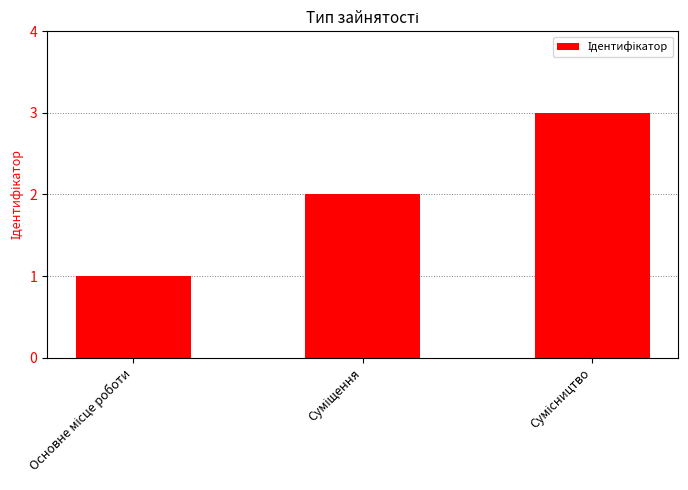

Reading left to right, transcribe all the data shown in this chart.

1	2	3